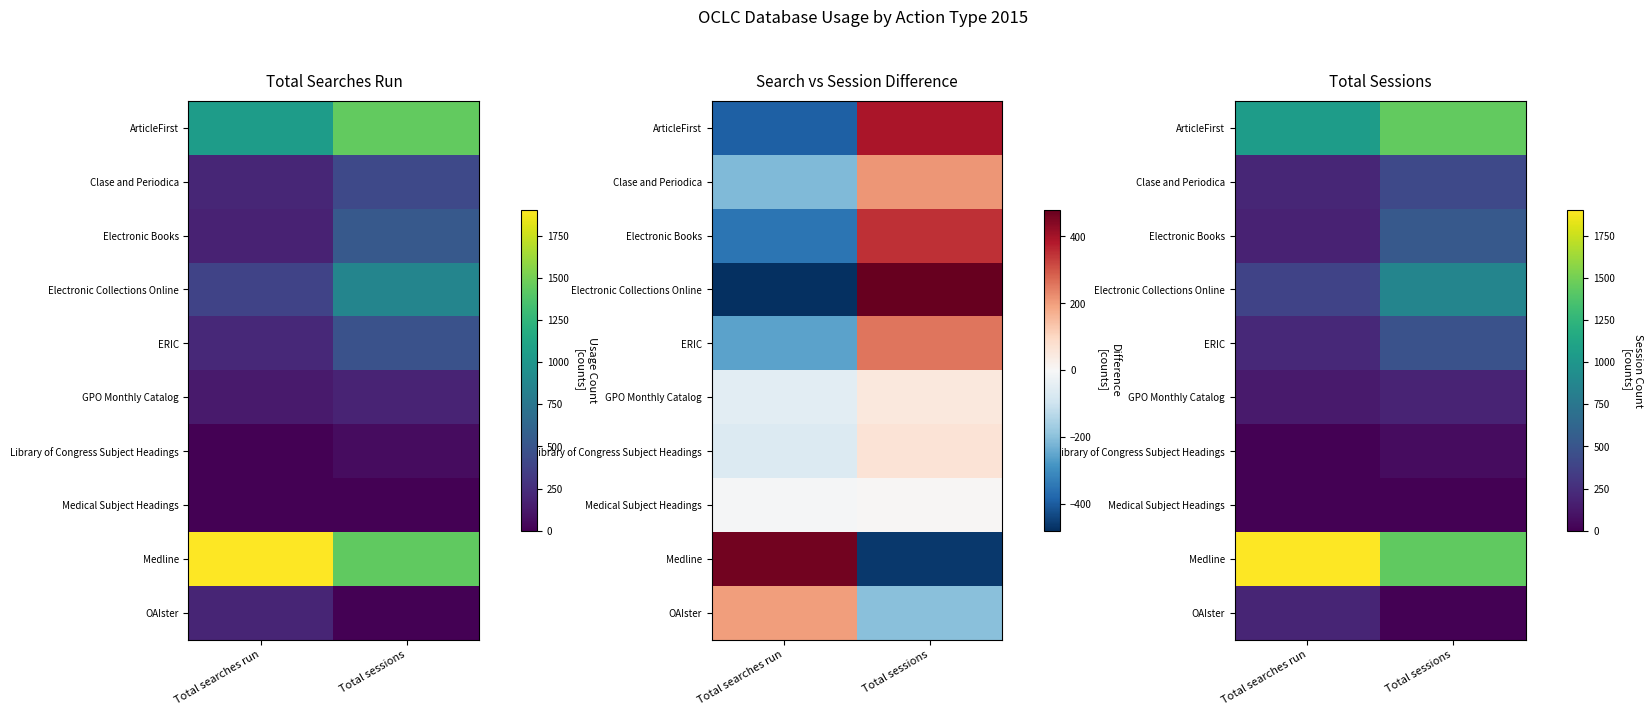

Rank the series at Total searches run from lowest to highest value.

Library of Congress Subject Headings, Medical Subject Headings, GPO Monthly Catalog, Electronic Books, OAIster, Clase and Periodica, ERIC, Electronic Collections Online, ArticleFirst, Medline